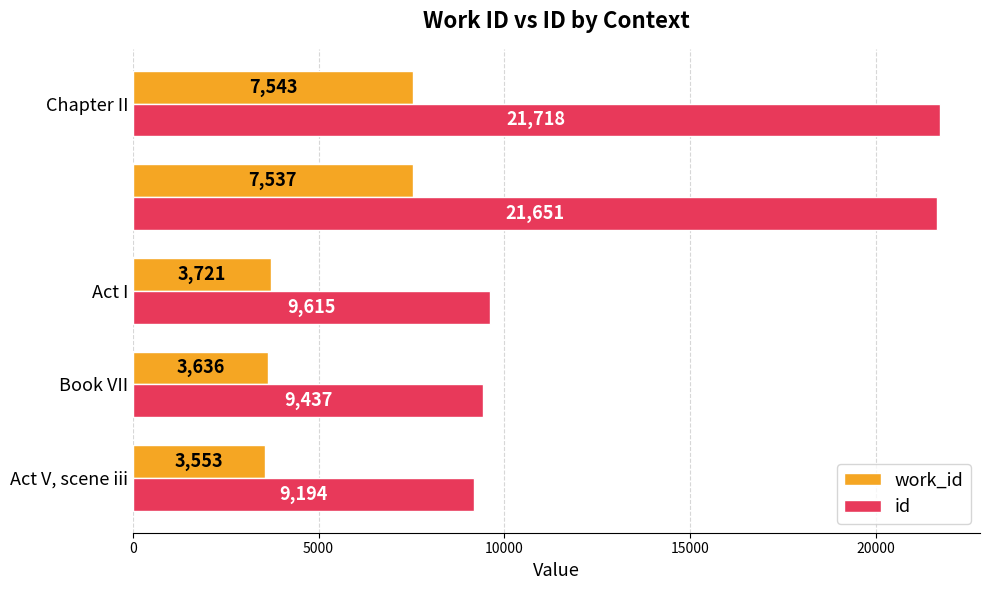

Rank the series by their average value, from highest to lowest.

id, work_id